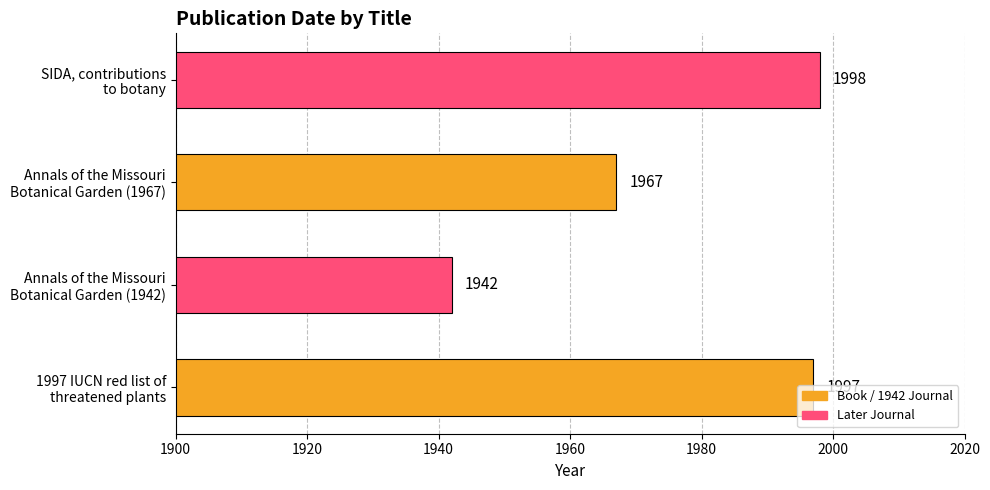

What is the average value?

1976